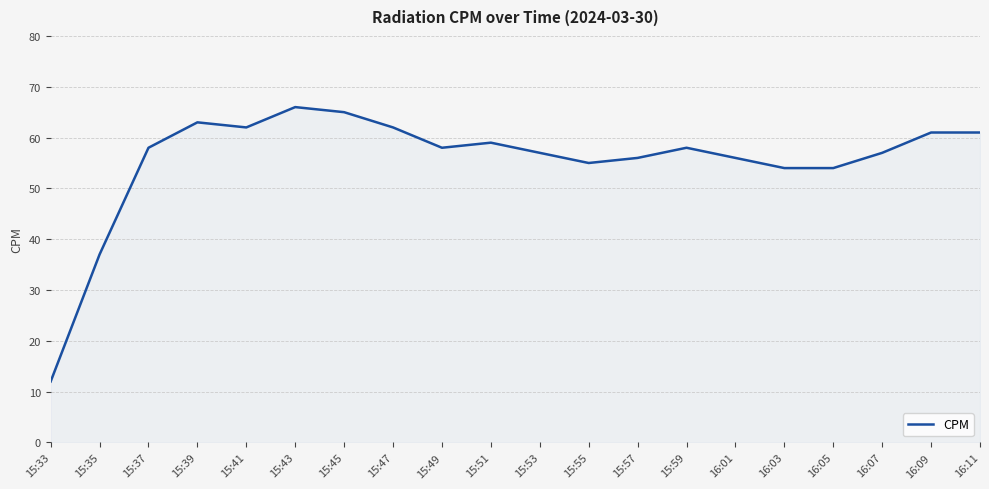

The value at 15:37 is 29. True or false?

False